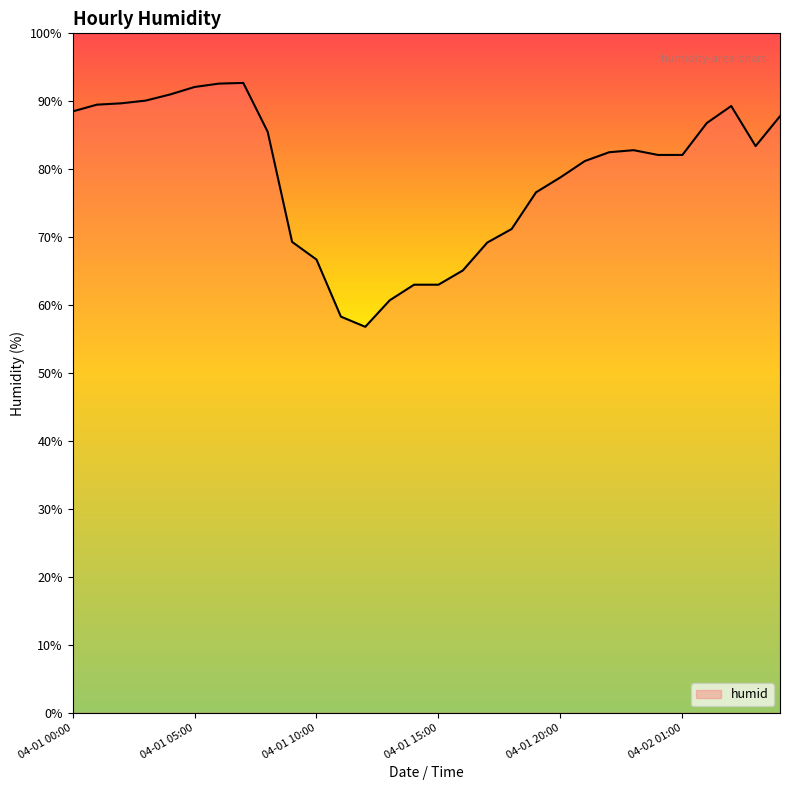

What is the smallest value displayed?

56.8